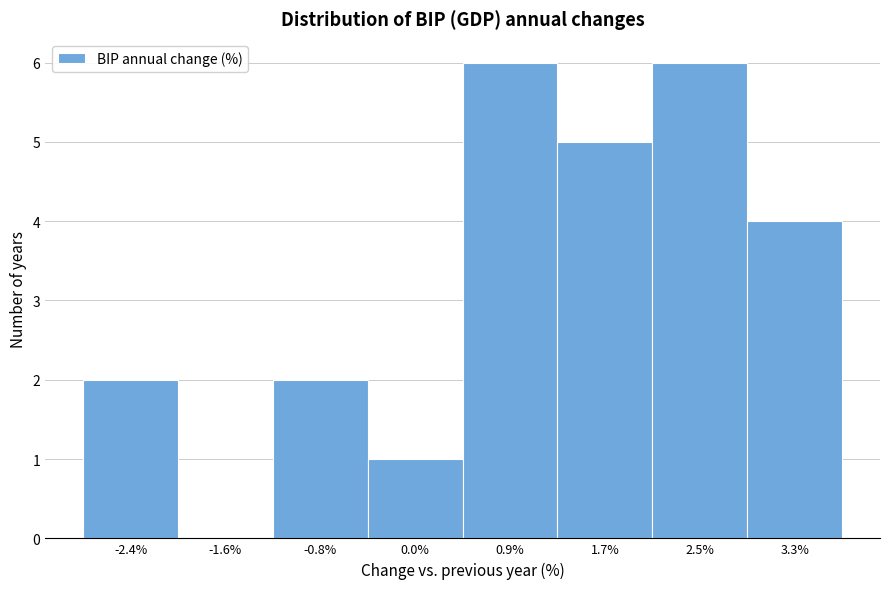

Reading right to left, transcribe all the data shown in this chart.

3.3%=4	2.5%=6	1.7%=5	0.9%=6	0.0%=1	-0.8%=2	-1.6%=0	-2.4%=2